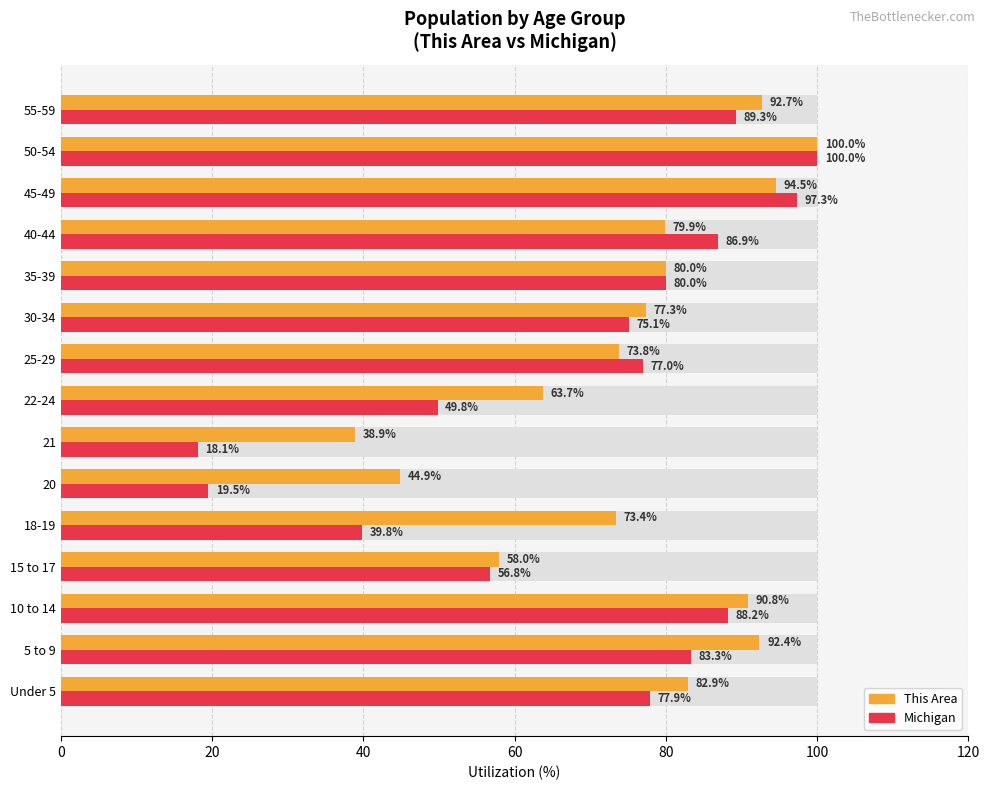

How many distinct data groups are displayed?

2